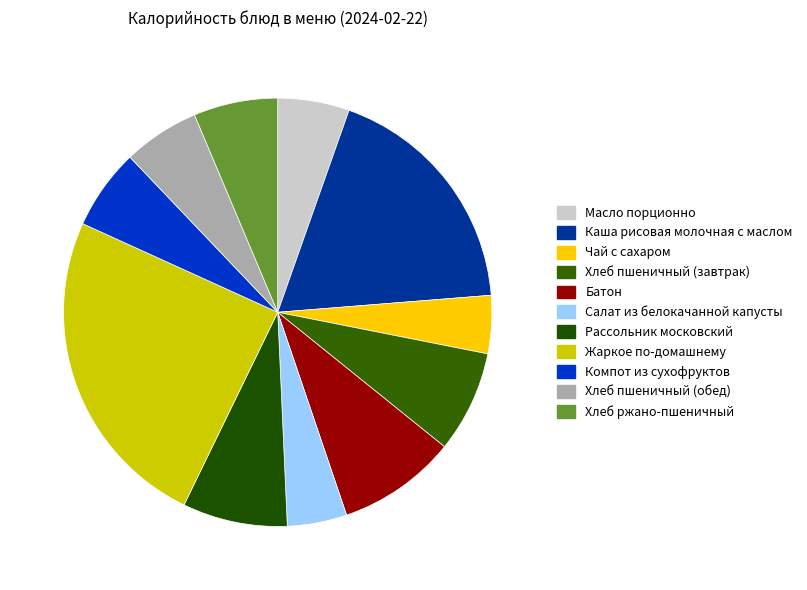

Does Салат из белокачанной капусты account for over 50% of the chart?

No